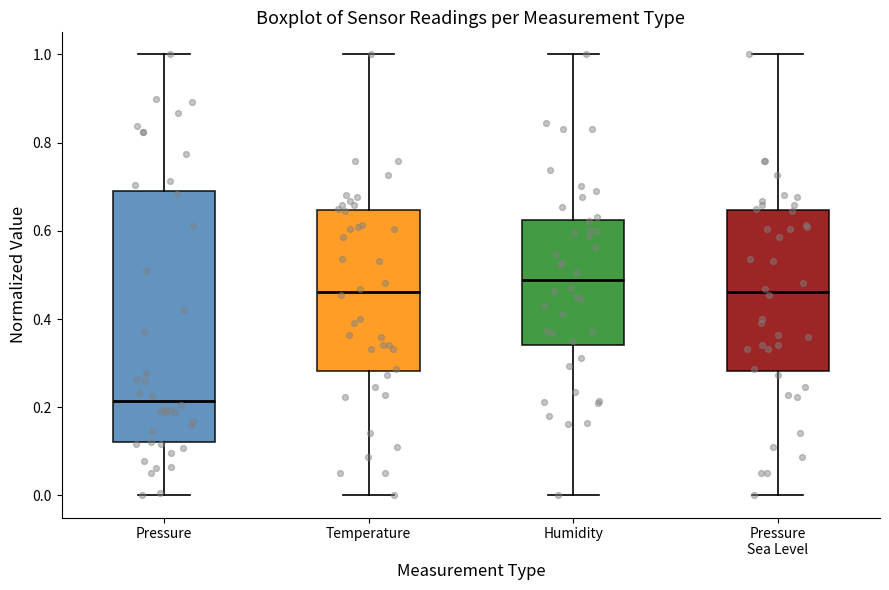

Reading left to right, transcribe this box plot: for each box, give where its median line is, the range the box spans, and where its two whiskers end, as read against the y-axis. The values are not printed on the chart, so give them approximately, as read against the axis.

Pressure: median 0.22, box 0.12 to 0.68, whiskers 0.00 to 1.00
Temperature: median 0.46, box 0.28 to 0.64, whiskers 0.00 to 1.00
Humidity: median 0.48, box 0.34 to 0.62, whiskers 0.00 to 1.00
Pressure Sea Level: median 0.46, box 0.28 to 0.64, whiskers 0.00 to 1.00